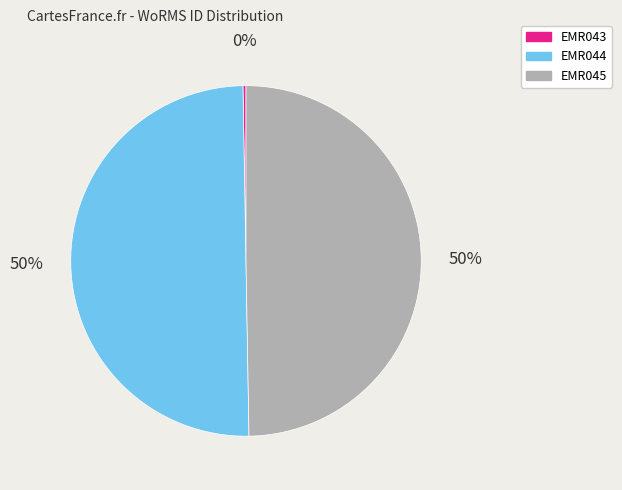

To the nearest percent, what is the difference between the largest and smallest slice percentages?

50%